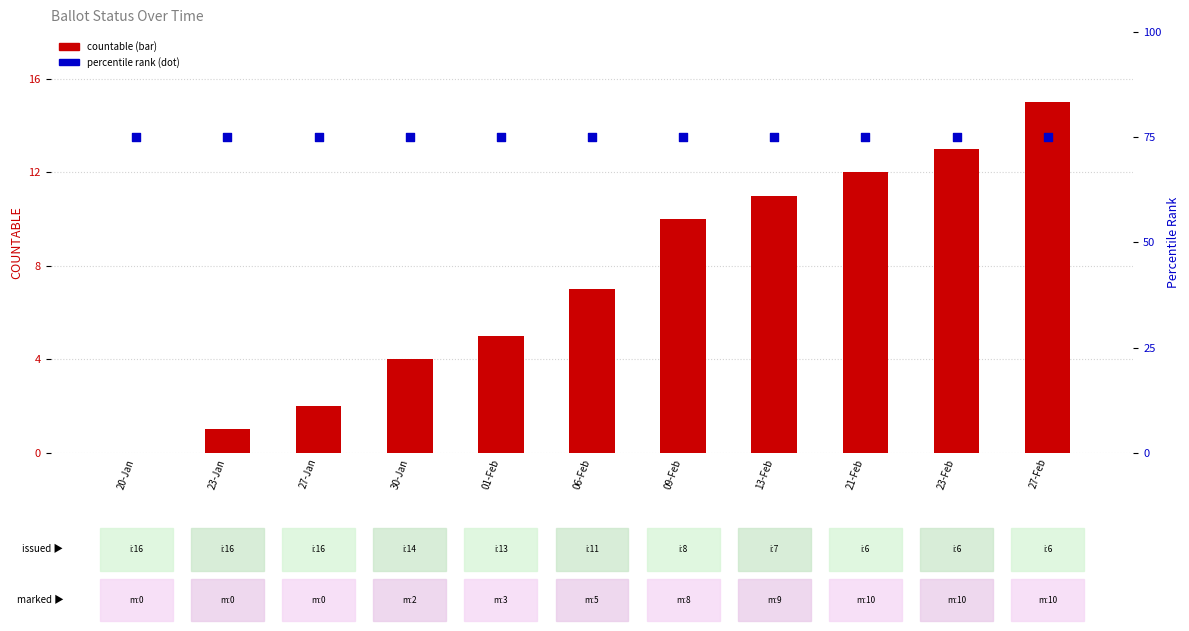

Which series contains the highest Y value?

percentile rank